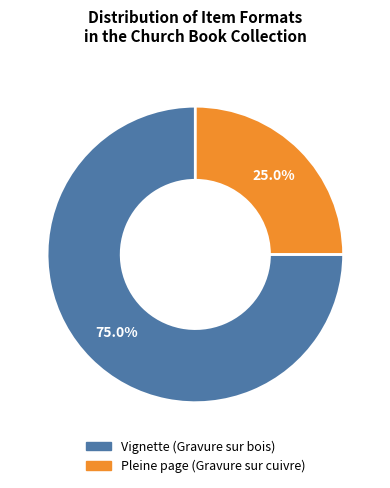

Rank the categories by value from highest to lowest.

Vignette (Gravure sur bois), Pleine page (Gravure sur cuivre)